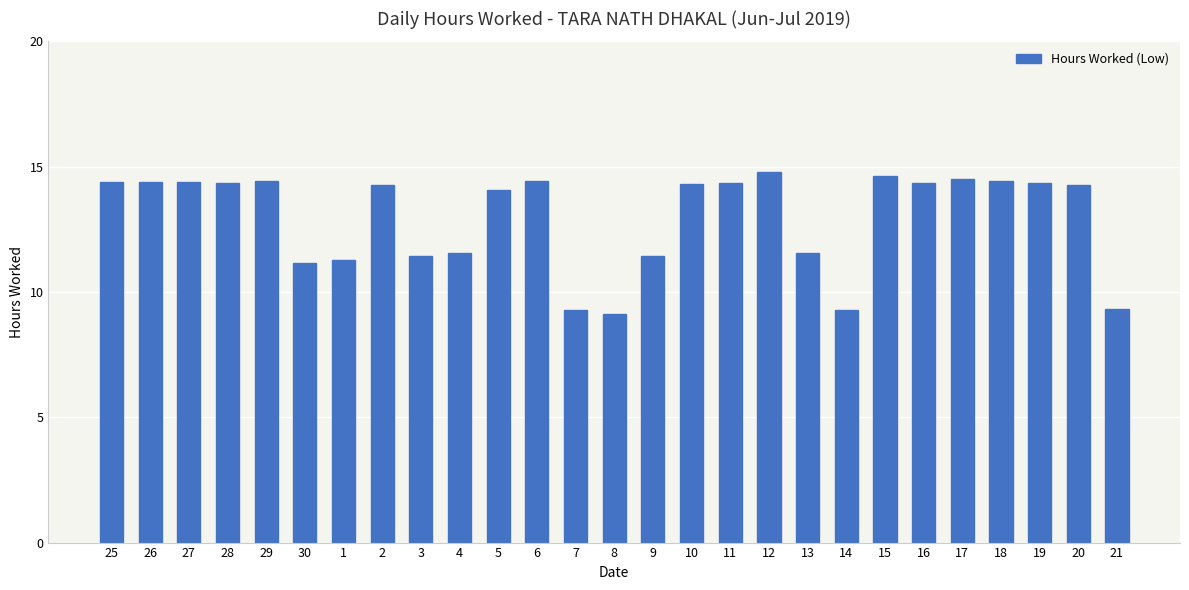

What is the minimum value shown in the chart?

9.1